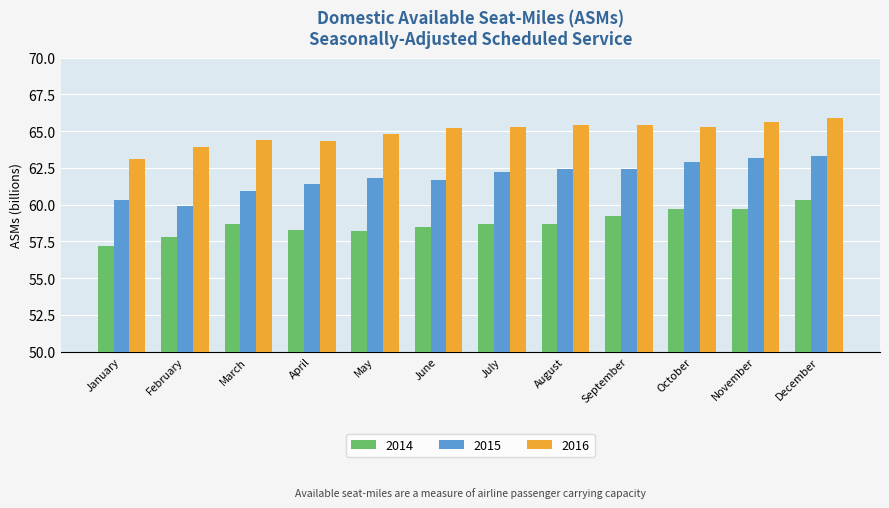

Reading right to left, extract all data points from this chart.

2014: December=60.3	November=59.7	October=59.7	September=59.2	August=58.7	July=58.7	June=58.5	May=58.2	April=58.3	March=58.7	February=57.8	January=57.2
2015: December=63.3	November=63.2	October=62.9	September=62.4	August=62.4	July=62.2	June=61.7	May=61.8	April=61.4	March=60.9	February=59.9	January=60.3
2016: December=65.9	November=65.6	October=65.3	September=65.4	August=65.4	July=65.3	June=65.2	May=64.8	April=64.3	March=64.4	February=63.9	January=63.1